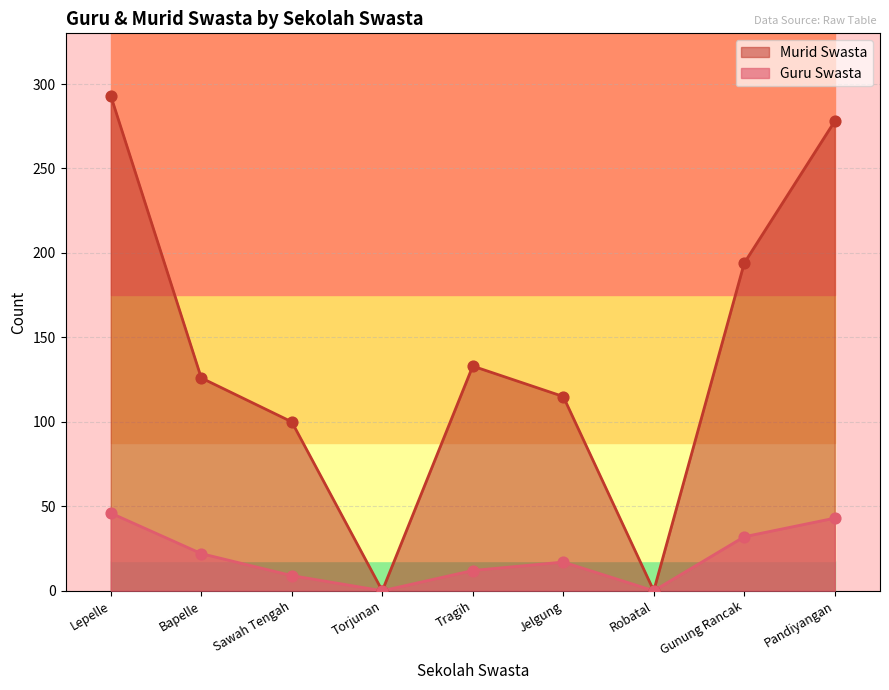

Which series has the widest spread of Y values?

Murid Swasta